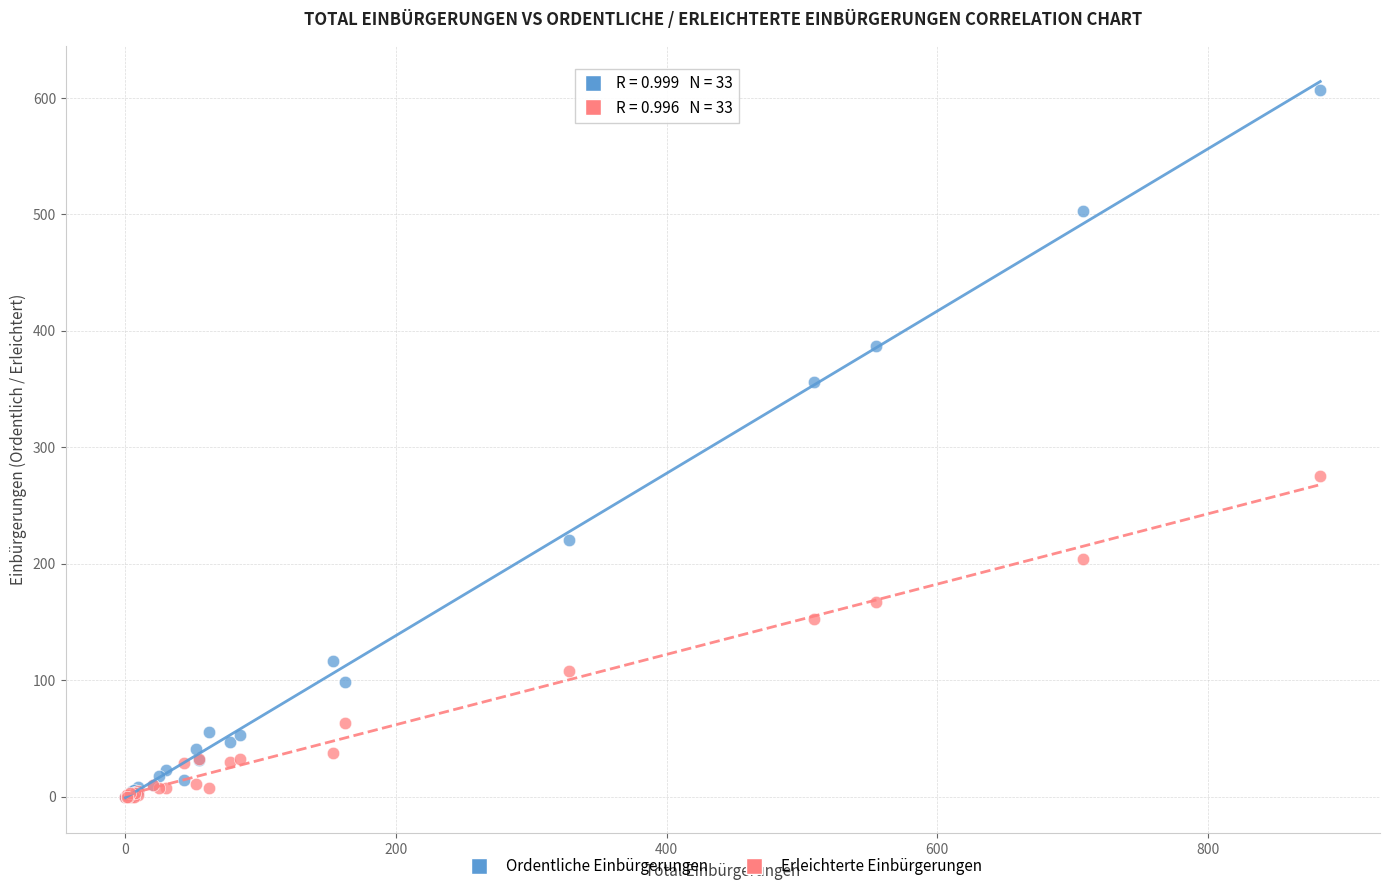

Across all series, what Y value is closest to 303?

275